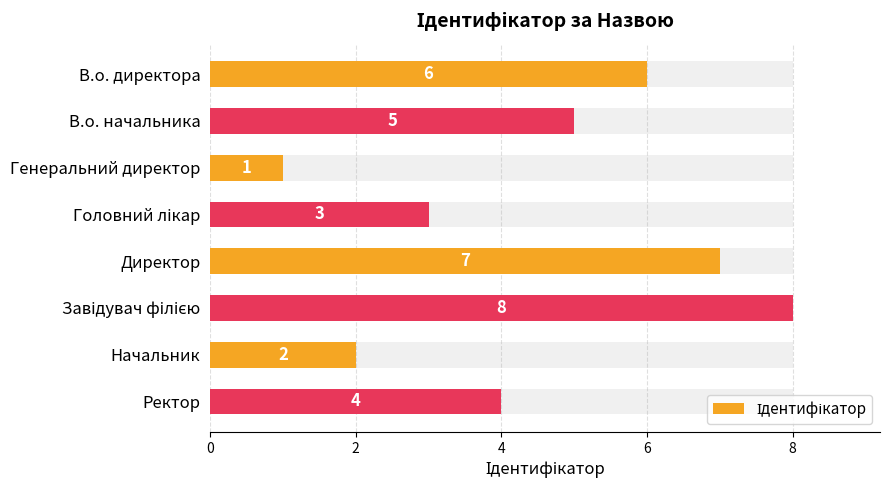

What value does the data have at Генеральний директор?

1